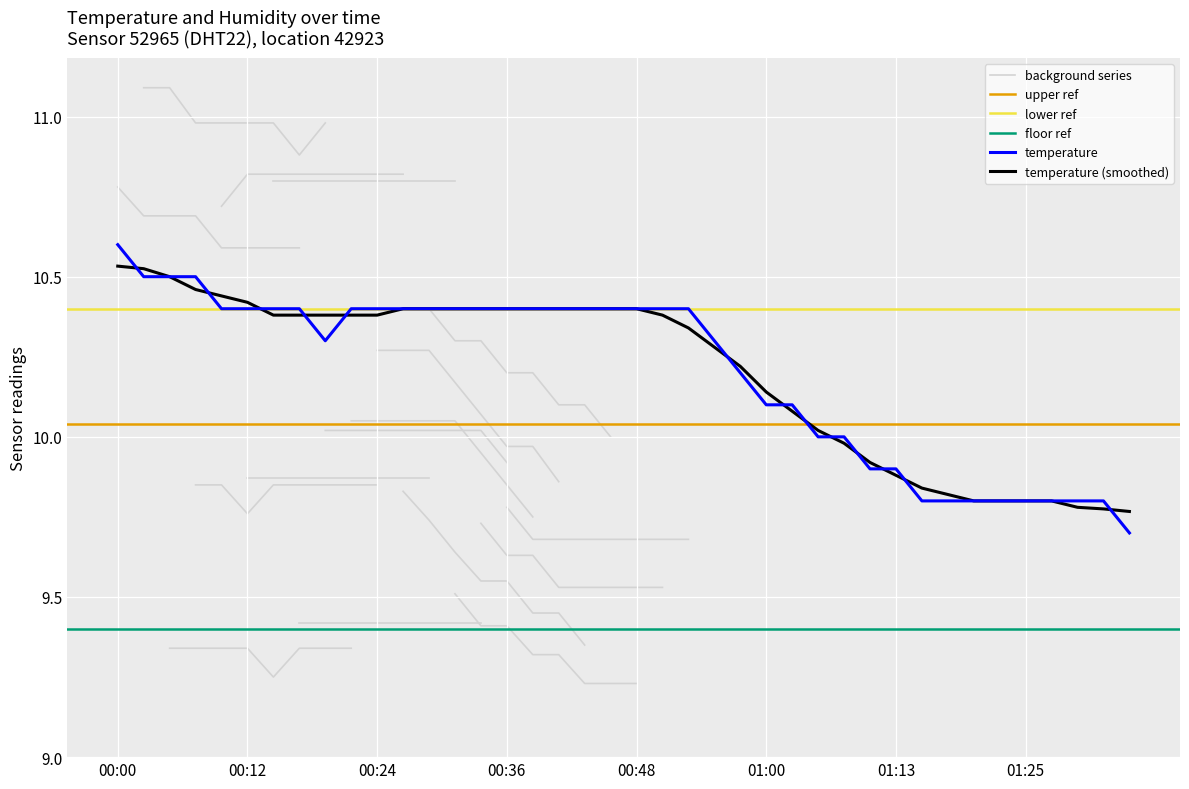

Which label corresponds to the smallest value in the chart?

01:35